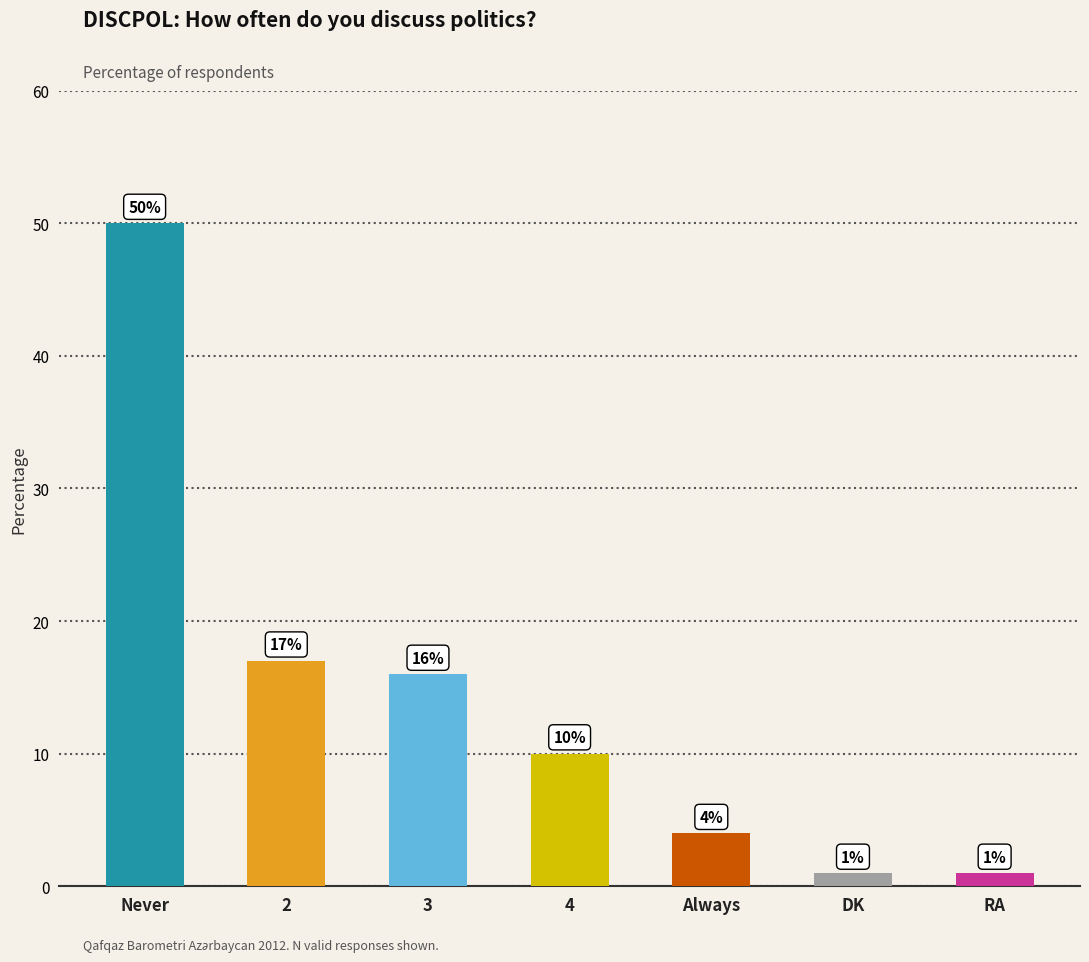

What is the change in value from 2 to DK?

-16